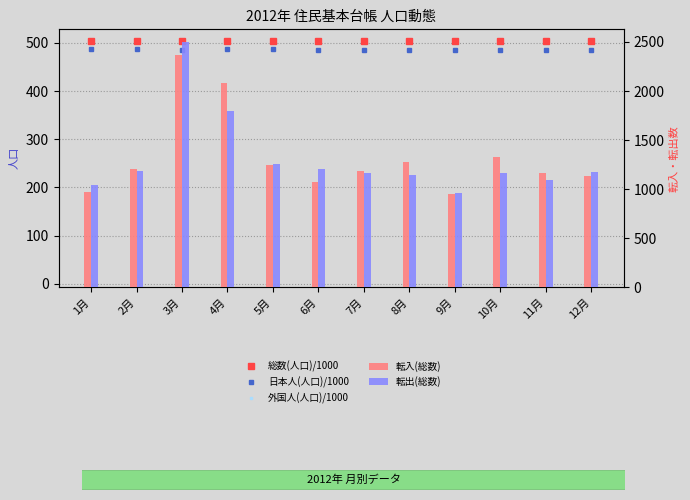

What position from the right is 12月?

1